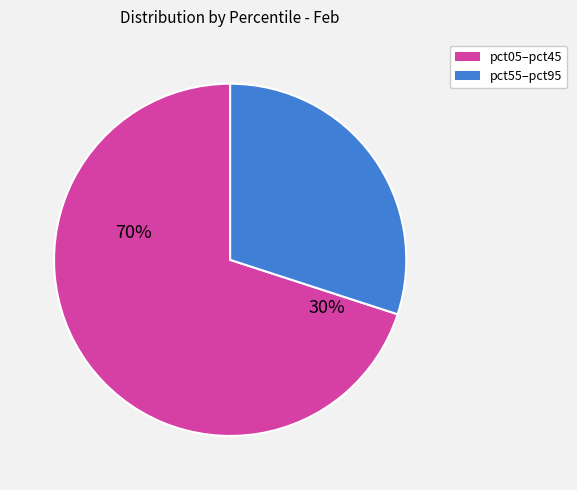

How many slices are in this pie chart?

2